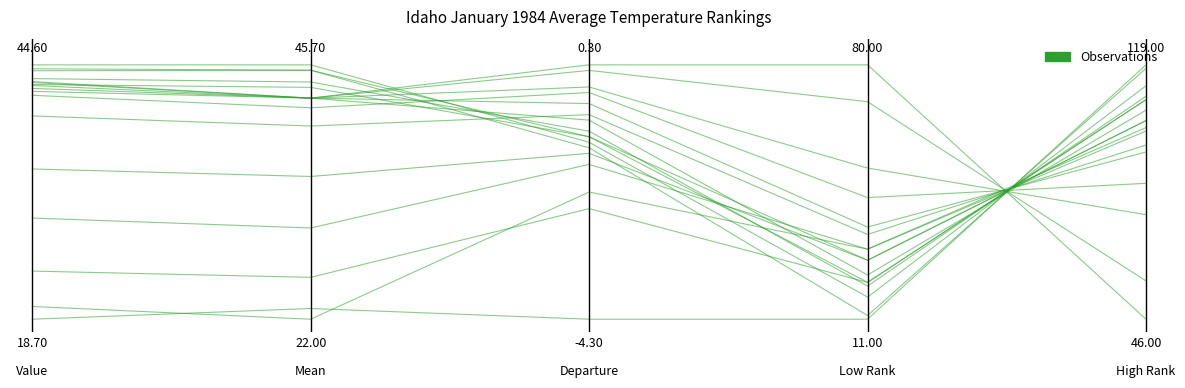

How many interior local valleys (lower than both neighbors) does the data have?

2